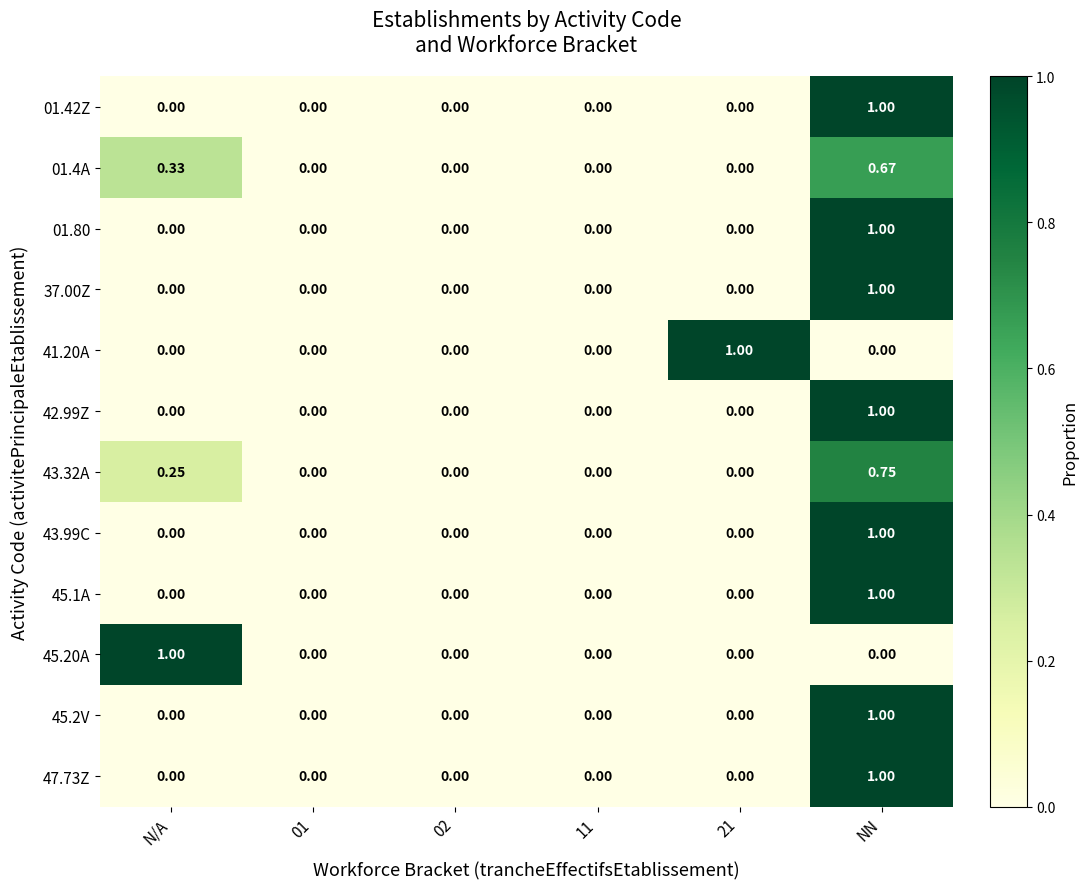

How many positive values does the 42.99Z series have?

1